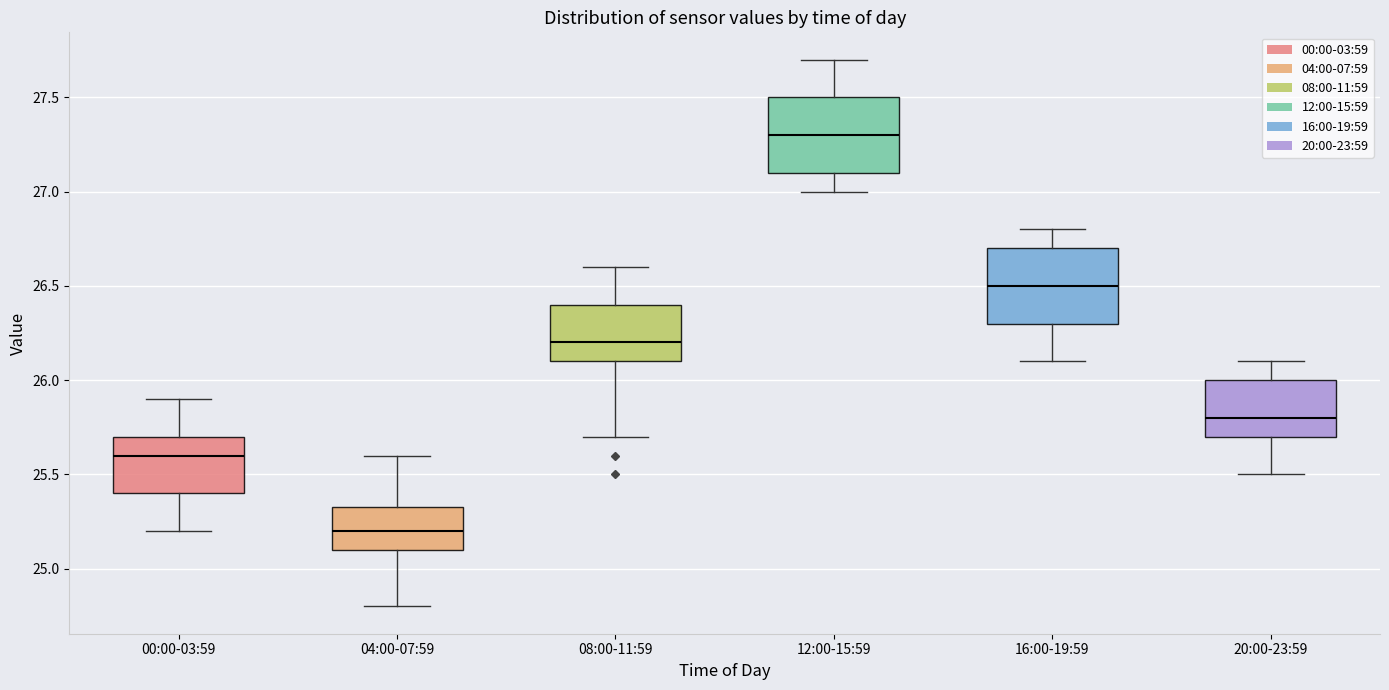

Reading left to right, transcribe this box plot: for each box, give where its median line is, the range the box spans, and where its two whiskers end, as read against the y-axis. The values are not printed on the chart, so give them approximately, as read against the axis.

00:00-03:59: median 25.60, box 25.40 to 25.70, whiskers 25.20 to 25.90
04:00-07:59: median 25.20, box 25.10 to 25.35, whiskers 24.80 to 25.60
08:00-11:59: median 26.20, box 26.10 to 26.40, whiskers 25.70 to 26.60
12:00-15:59: median 27.30, box 27.10 to 27.50, whiskers 27.00 to 27.70
16:00-19:59: median 26.50, box 26.30 to 26.70, whiskers 26.10 to 26.80
20:00-23:59: median 25.80, box 25.70 to 26.00, whiskers 25.50 to 26.10